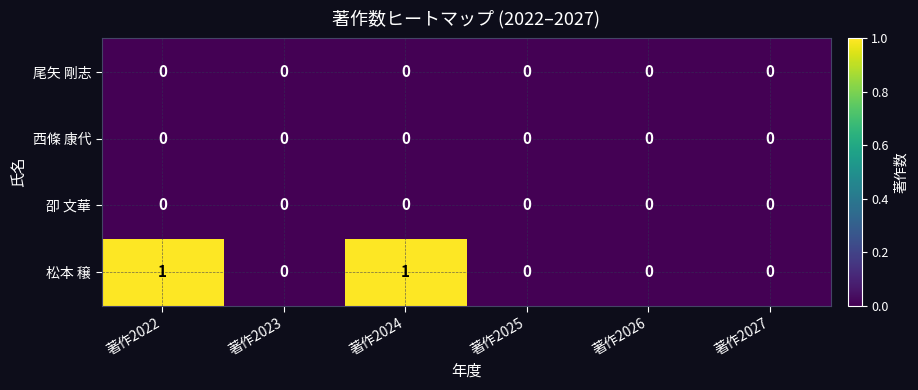

Reading left to right, extract all data points from this chart.

尾矢 剛志: 著作2022=0	著作2023=0	著作2024=0	著作2025=0	著作2026=0	著作2027=0
西條 康代: 著作2022=0	著作2023=0	著作2024=0	著作2025=0	著作2026=0	著作2027=0
卲 文華: 著作2022=0	著作2023=0	著作2024=0	著作2025=0	著作2026=0	著作2027=0
松本 穣: 著作2022=1	著作2023=0	著作2024=1	著作2025=0	著作2026=0	著作2027=0